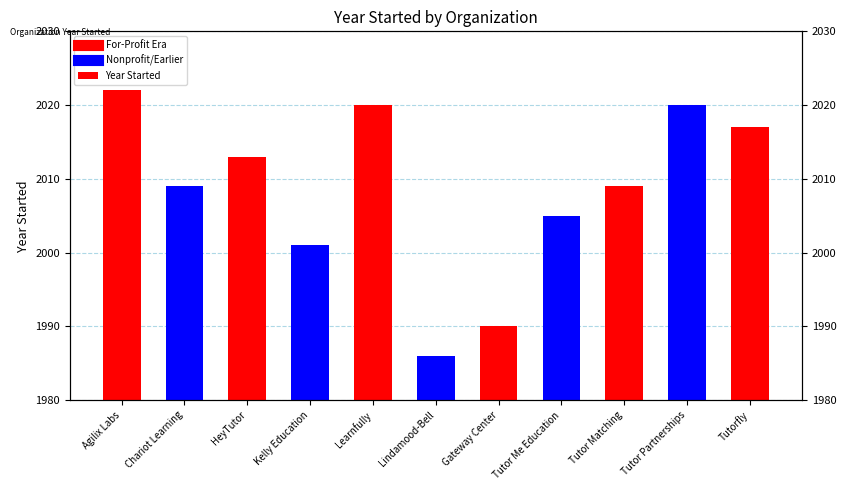

Which has a higher value, Gateway Center or Tutor Matching?

Tutor Matching